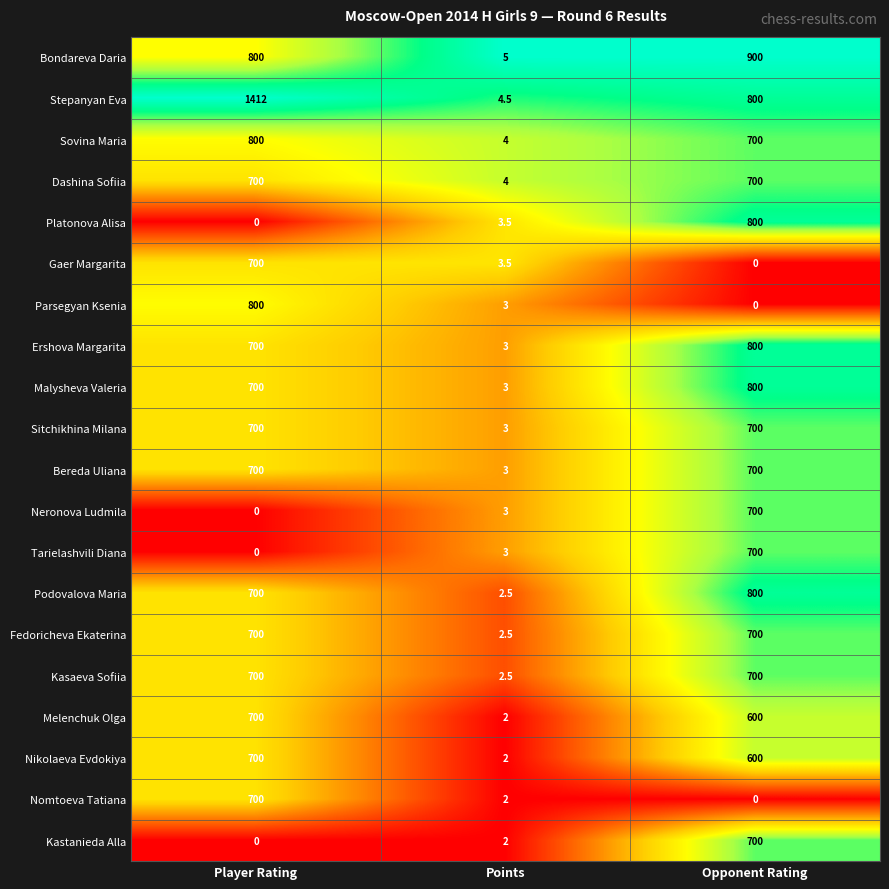

What is the total value across all series at Points?

61.0